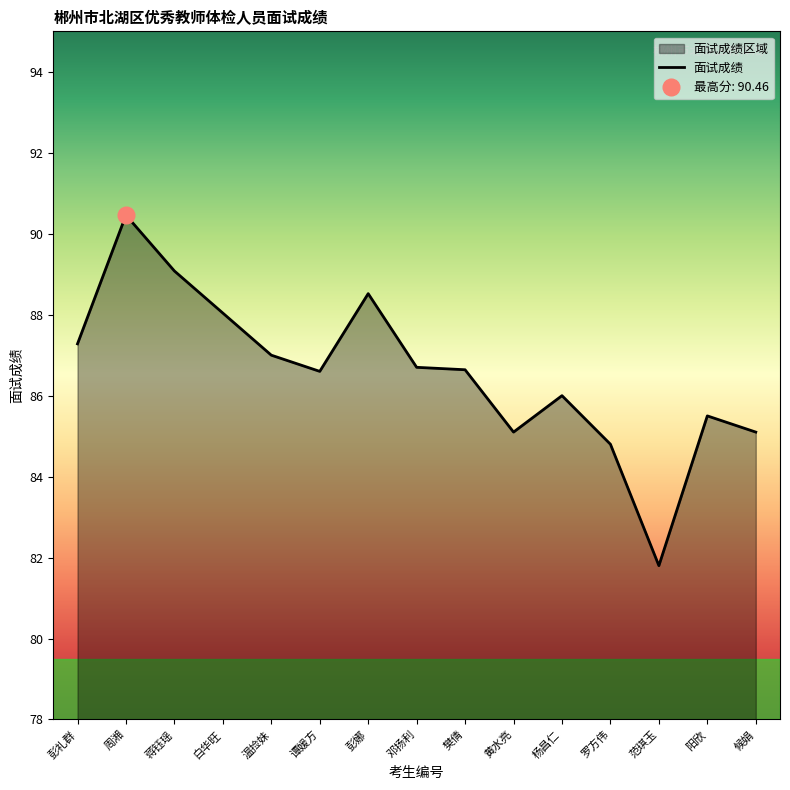

Reading left to right, extract all data points from this chart.

87.3	90.5	89.1	88.0	87.0	86.6	88.5	86.7	86.6	85.1	86.0	84.8	81.8	85.5	85.1